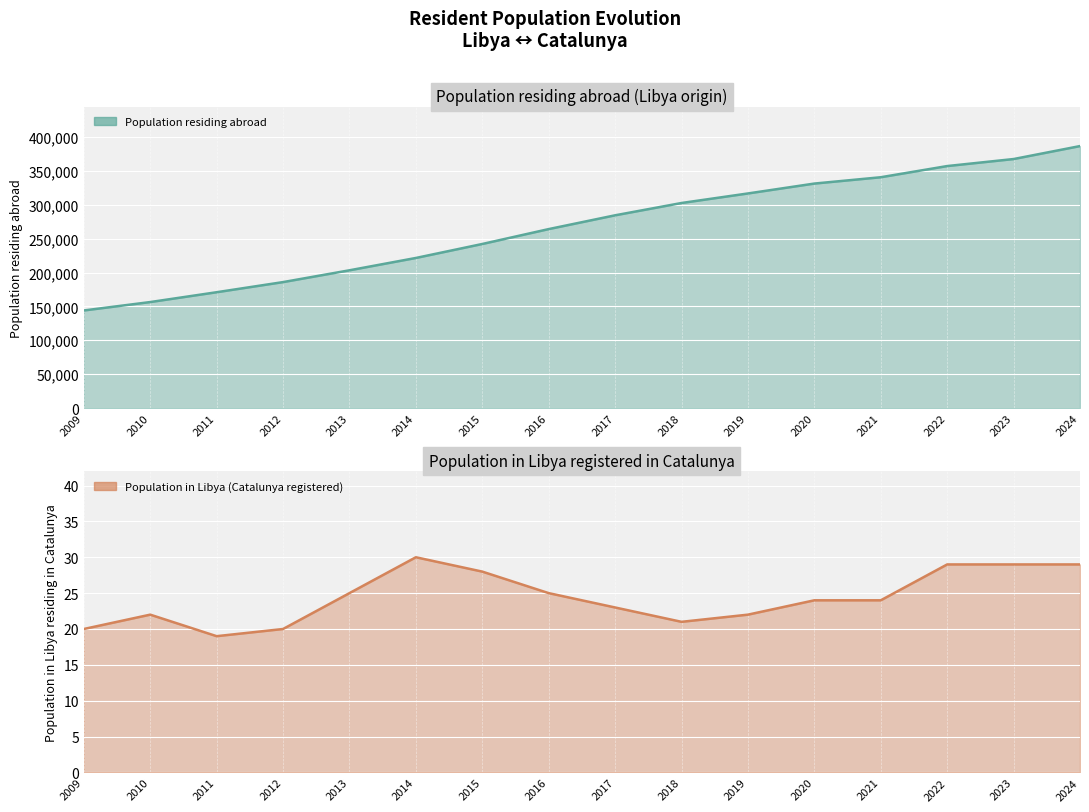

Reading left to right, list all the values displayed in this chart.

Population residing abroad: 2009=144002	2010=156400	2011=170909	2012=185848	2013=203250	2014=221444	2015=242070	2016=264034	2017=284374	2018=302525	2019=316599	2020=331189	2021=340514	2022=357011	2023=367367	2024=386486
Population in selected place (Libya): 2009=20	2010=22	2011=19	2012=20	2013=25	2014=30	2015=28	2016=25	2017=23	2018=21	2019=22	2020=24	2021=24	2022=29	2023=29	2024=29